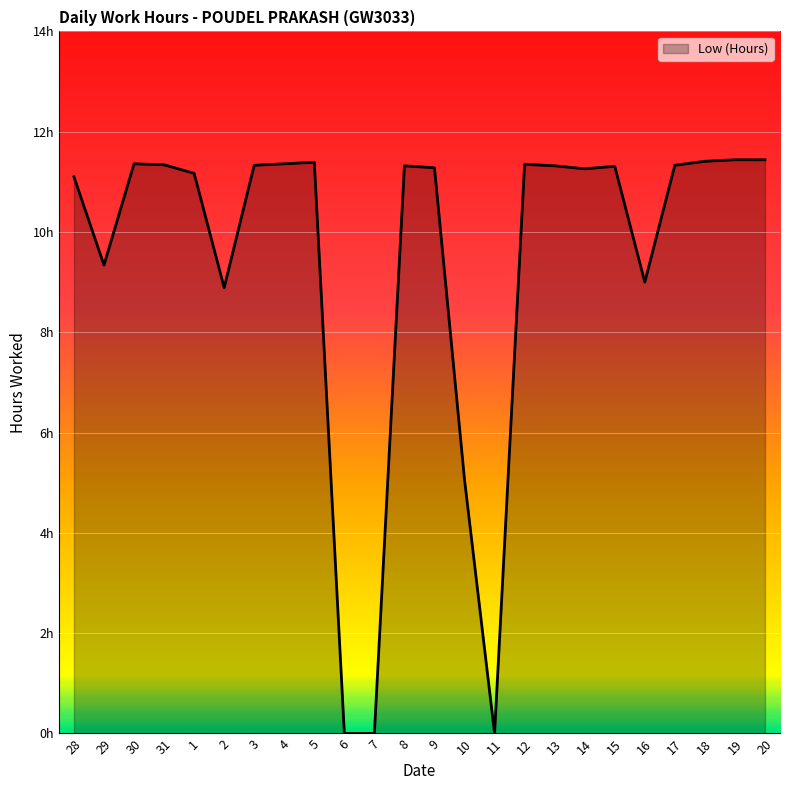

What is the value of the 6th point from the left?

8.9